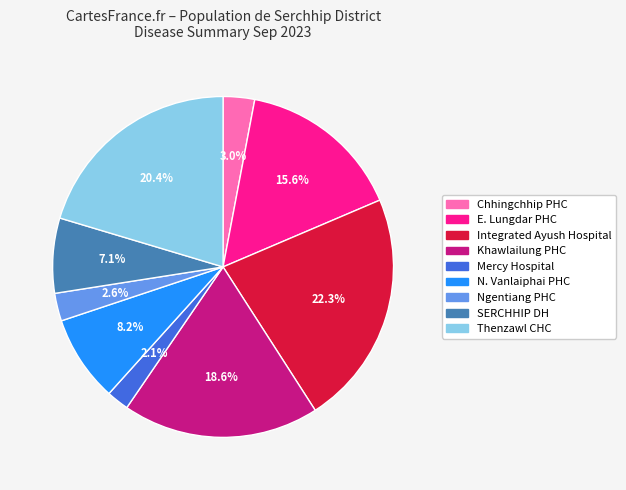

How many slices are in this pie chart?

9